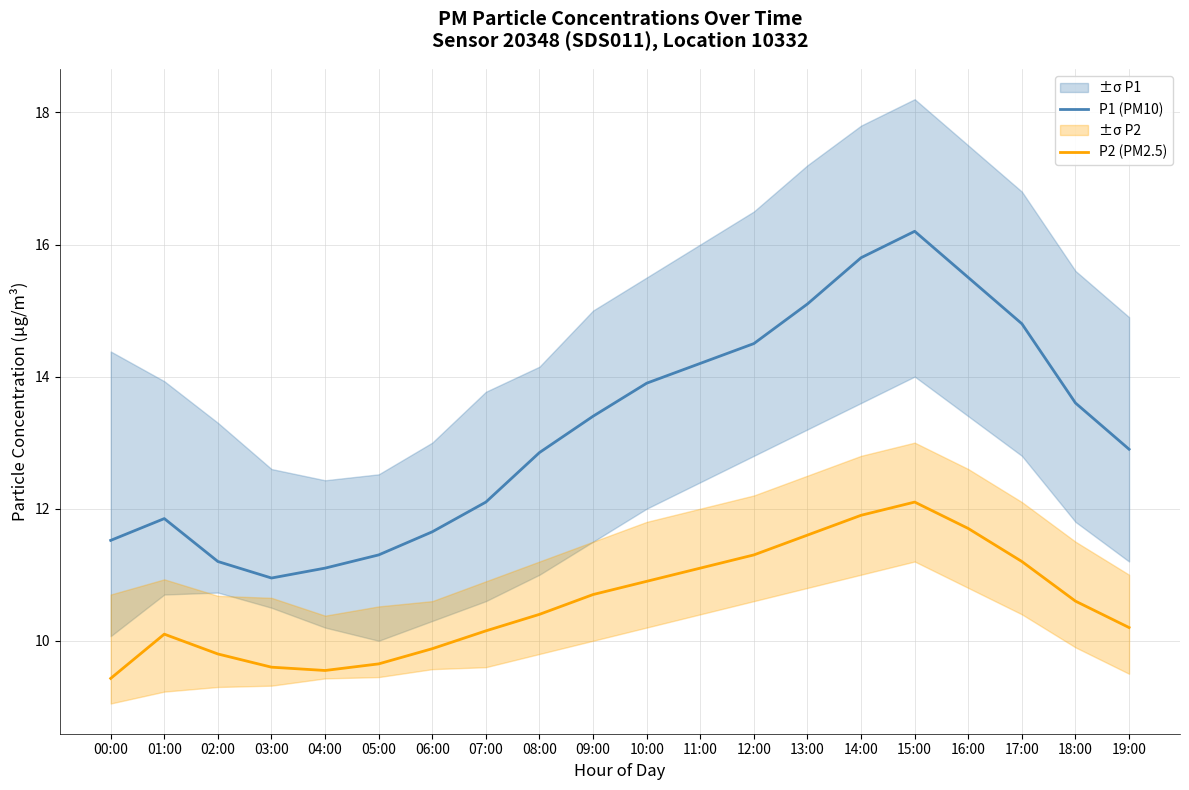

Is this an area chart (filled region under the line)?

No